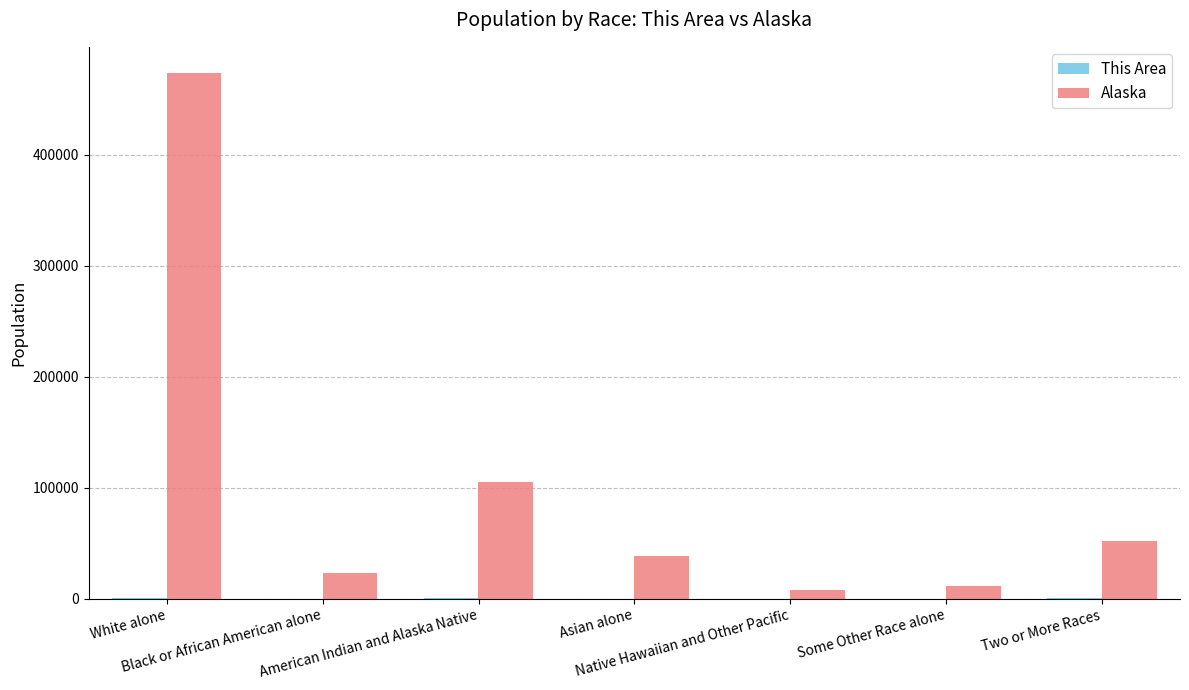

Which series has the largest total across all categories?

Alaska